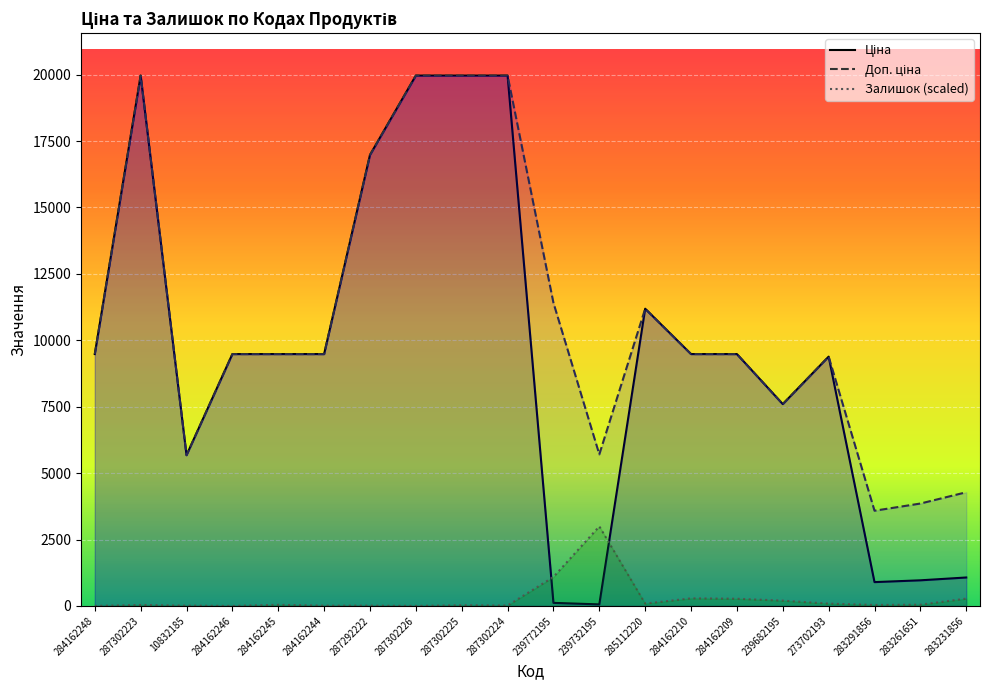

Which series has the largest total across all categories?

Доп. ціна